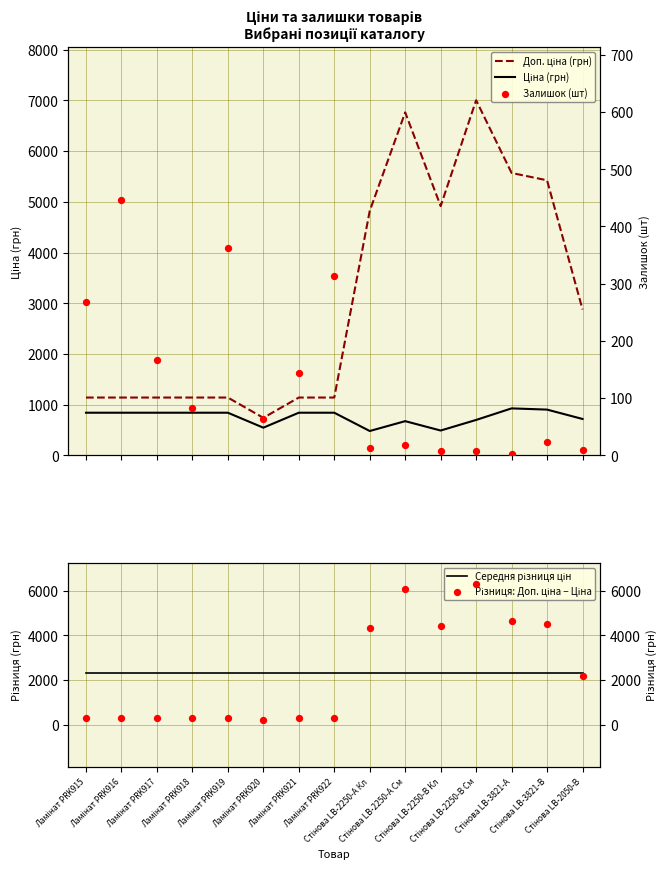

At which category is the sum across all series the highest?

Стінова LB-2250-В См